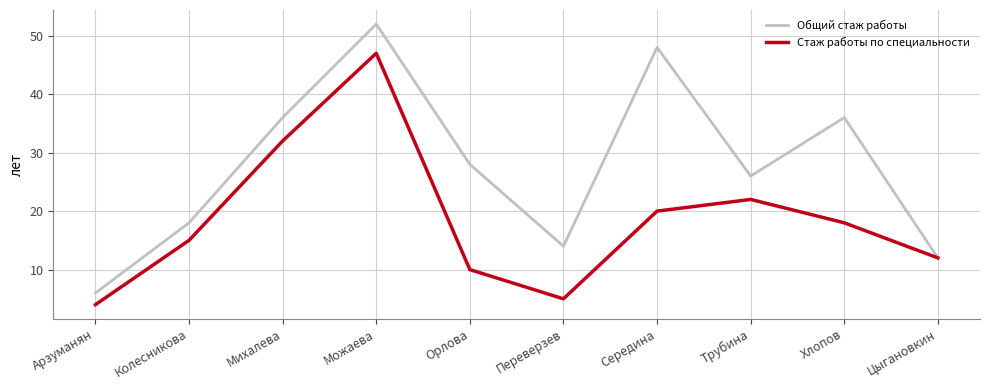

List the series in order of their peak value, lowest first.

Стаж работы по специальности, Общий стаж работы